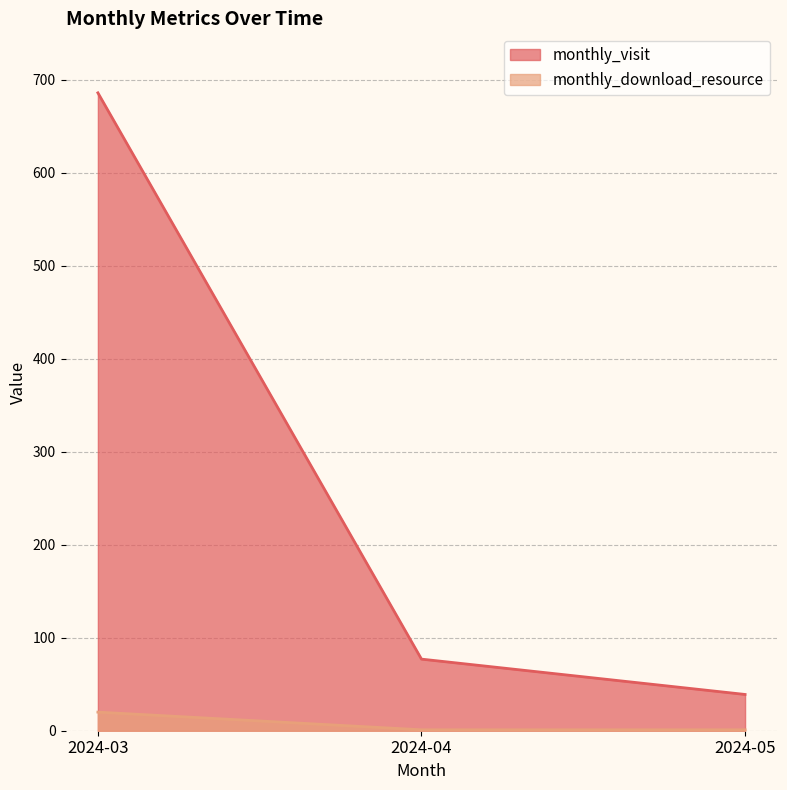

Reading left to right, transcribe all the data shown in this chart.

monthly_visit: 2024-03=686	2024-04=77	2024-05=39
monthly_download_resource: 2024-03=20	2024-04=1	2024-05=1